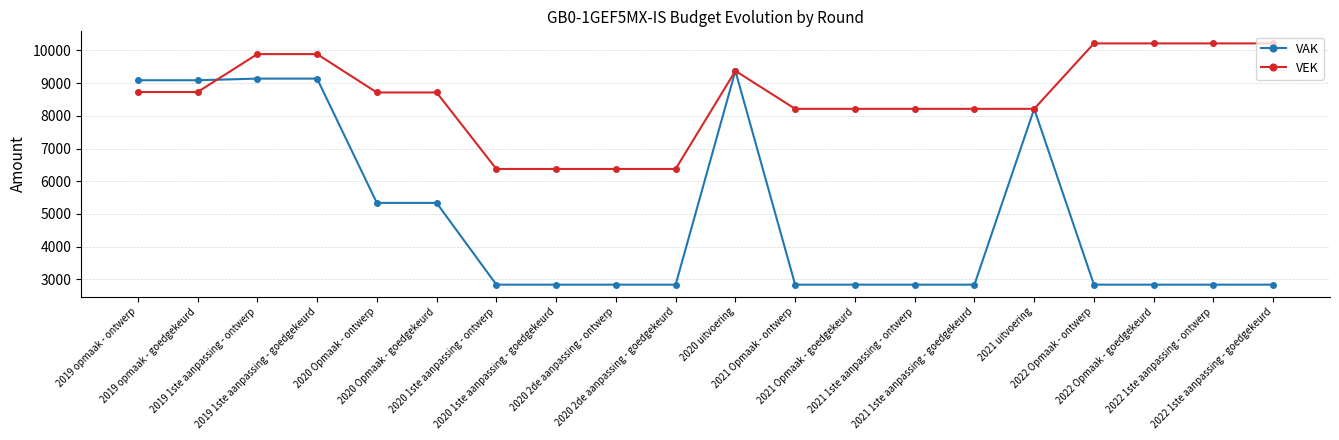

True or false: VAK has more than 1 interior local peaks.

True